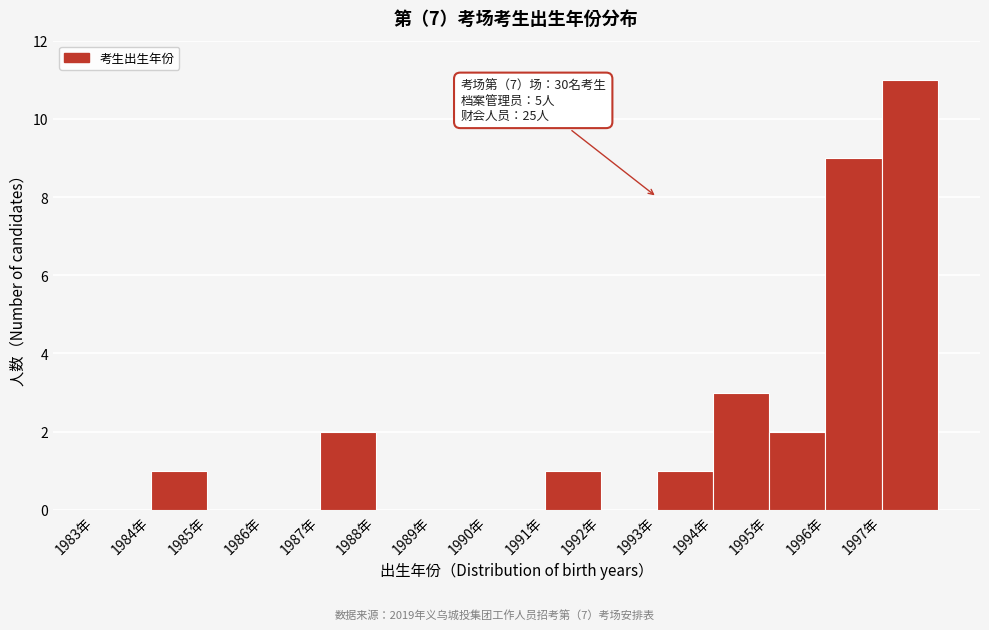

Which range on the x-axis has the tallest bar?

1997 to 1998